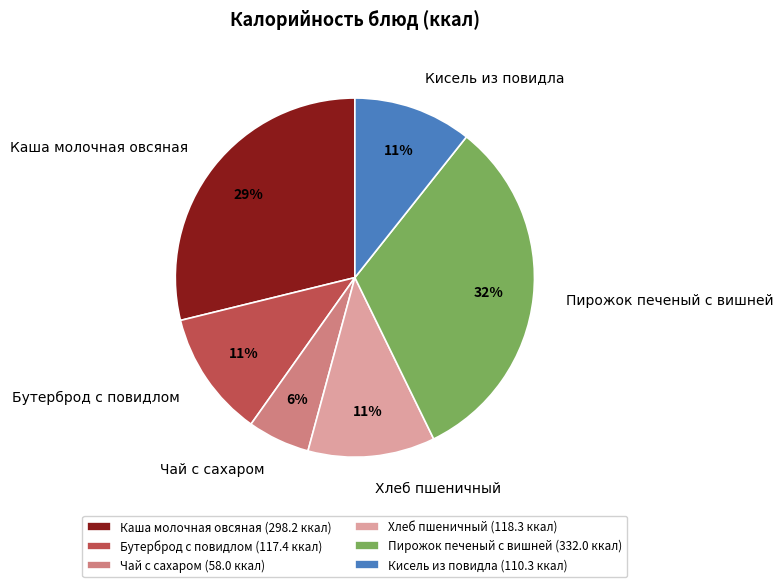

Is there any slice that represents more than half of the pie?

No